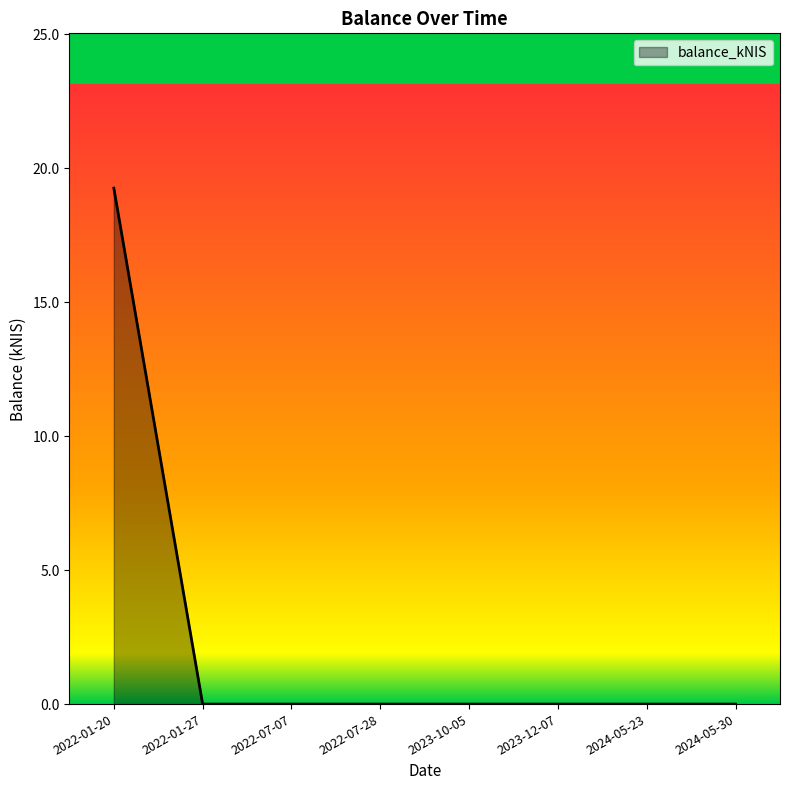

At which category does the chart reach its peak across all series?

2022-01-20